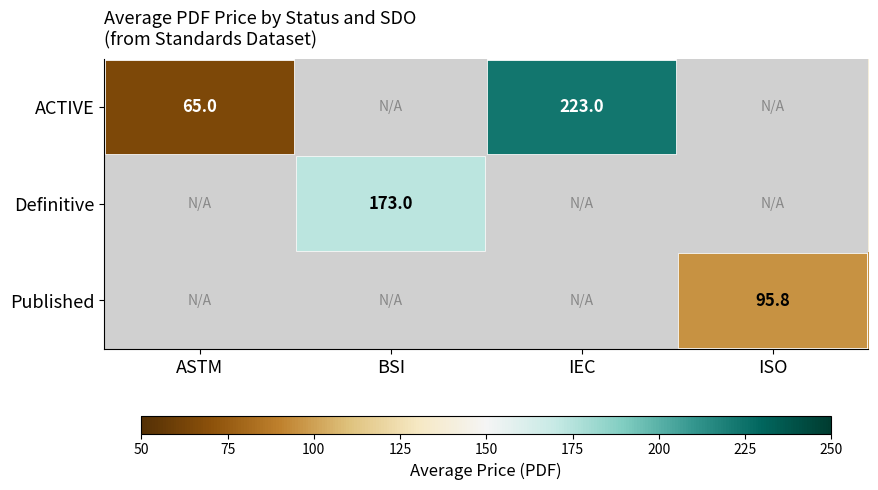

At how many categories does at least one series exceed 209?

1